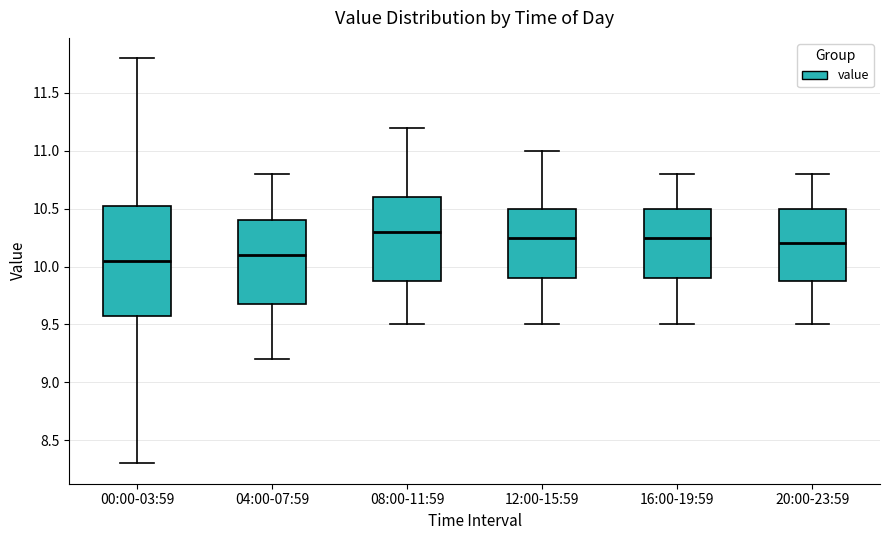

Reading left to right, transcribe this box plot: for each box, give where its median line is, the range the box spans, and where its two whiskers end, as read against the y-axis. The values are not printed on the chart, so give them approximately, as read against the axis.

00:00-03:59: median 10.05, box 9.60 to 10.55, whiskers 8.30 to 11.80
04:00-07:59: median 10.10, box 9.70 to 10.40, whiskers 9.20 to 10.80
08:00-11:59: median 10.30, box 9.90 to 10.60, whiskers 9.50 to 11.20
12:00-15:59: median 10.25, box 9.90 to 10.50, whiskers 9.50 to 11.00
16:00-19:59: median 10.25, box 9.90 to 10.50, whiskers 9.50 to 10.80
20:00-23:59: median 10.20, box 9.90 to 10.50, whiskers 9.50 to 10.80